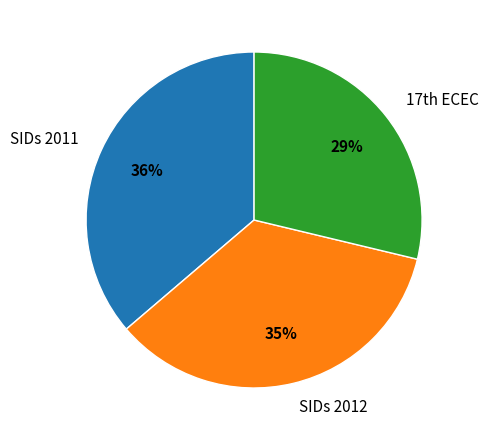

To the nearest percent, what is the average slice percentage?

33%